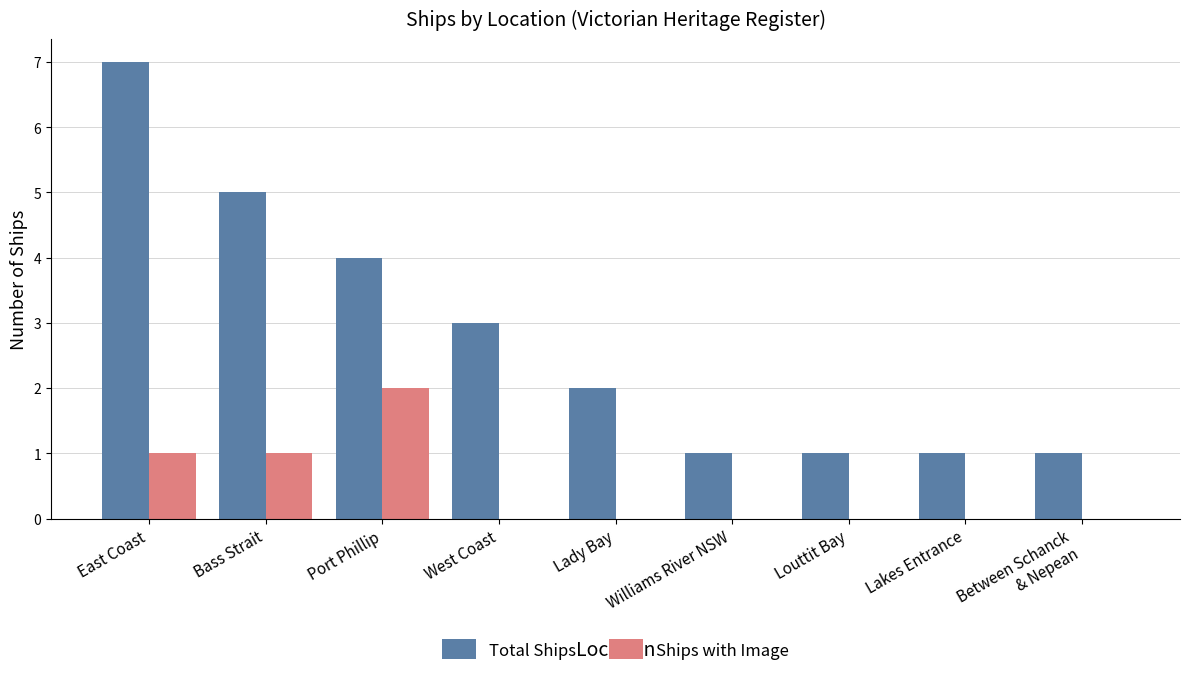

How many groups of bars are there?

9